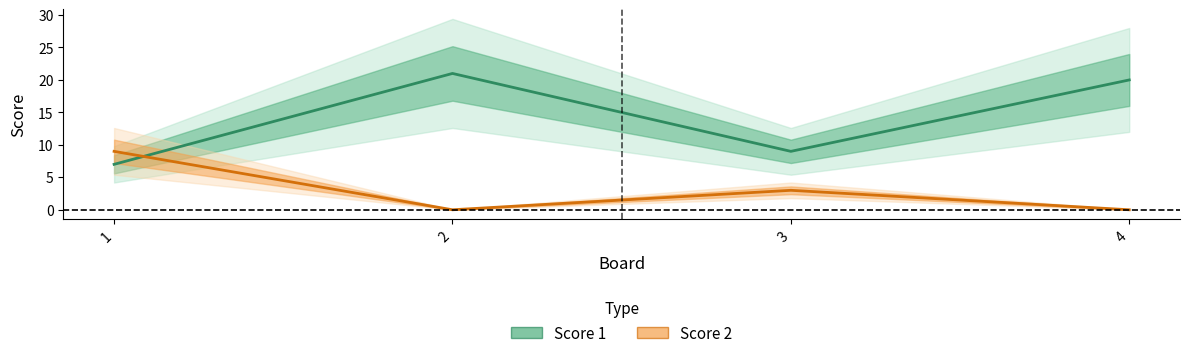

How many interior local peaks does the Score 1 series have?

1